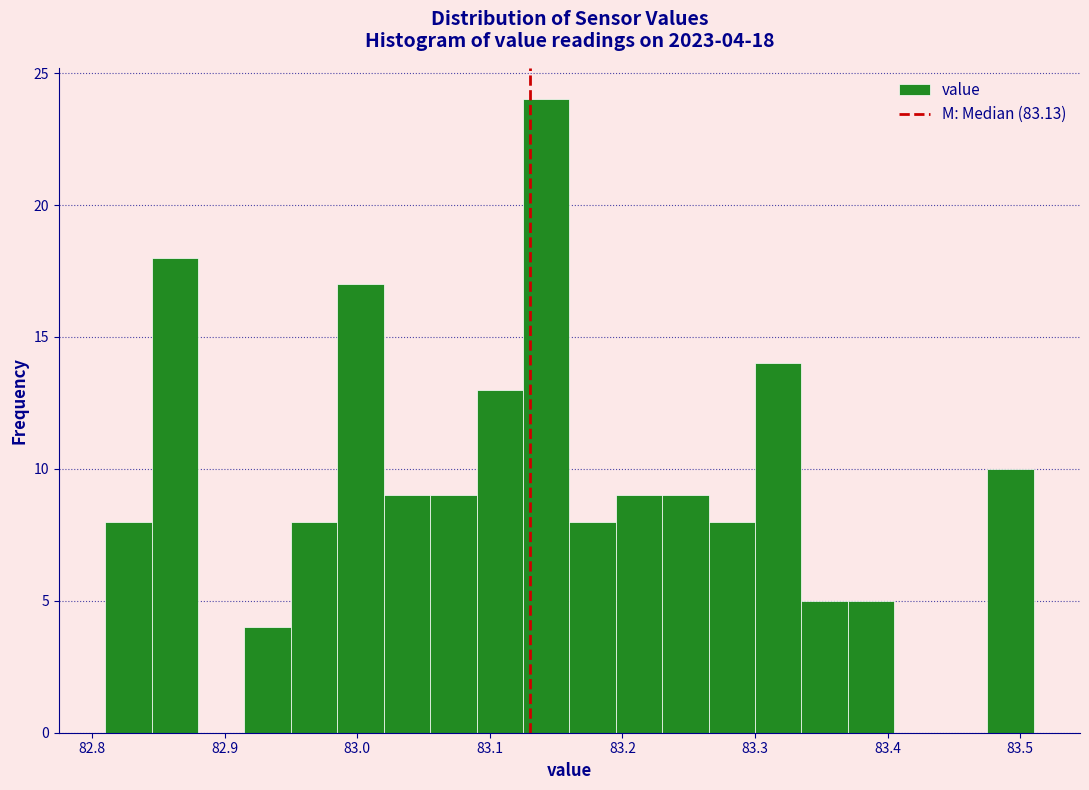

Read against the x-axis, roughly where is the centre of the tallest bar?

83.14